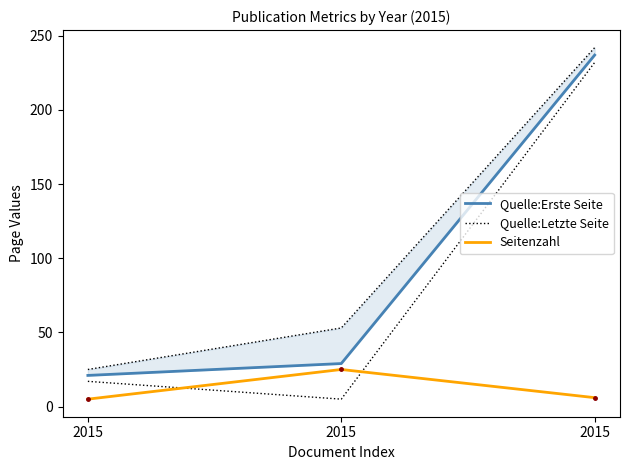

At which label does Seitenzahl first exceed 6?

2015